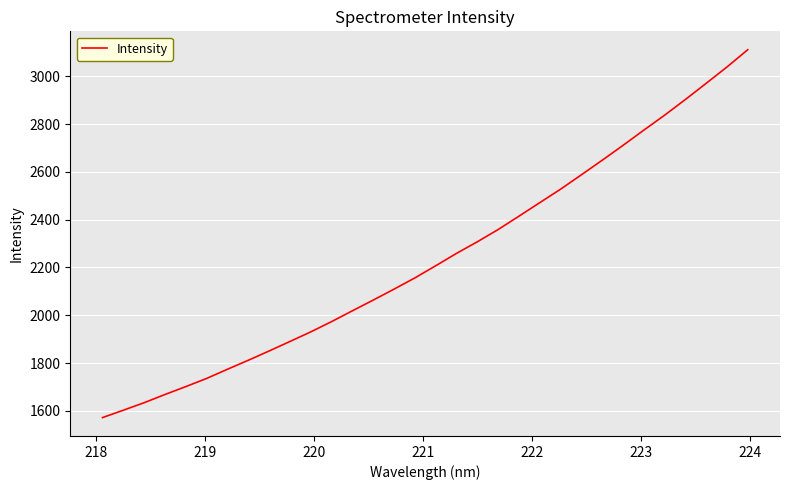

Count the number of values greater than 2207.

16